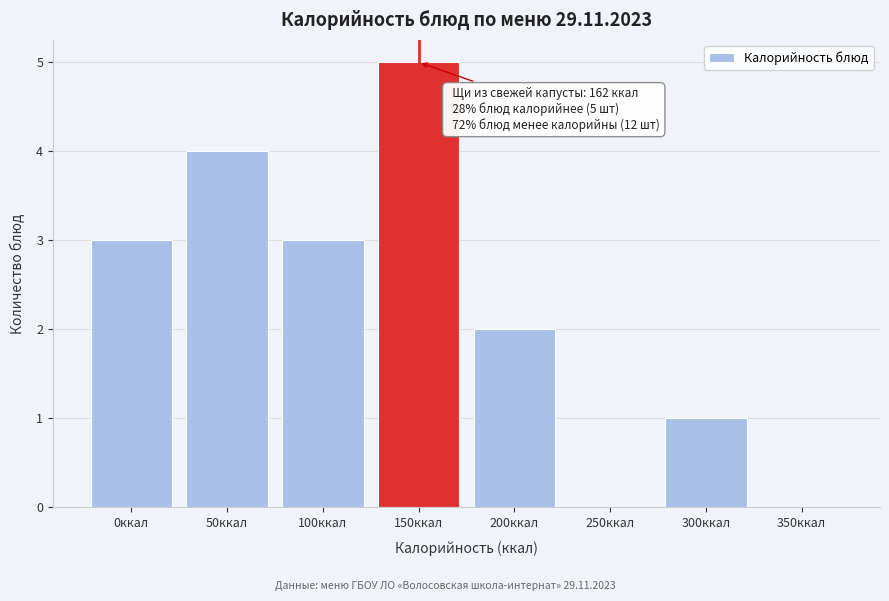

Reading right to left, extract all data points from this chart.

350ккал=0	300ккал=1	250ккал=0	200ккал=2	150ккал=5	100ккал=3	50ккал=4	0ккал=3